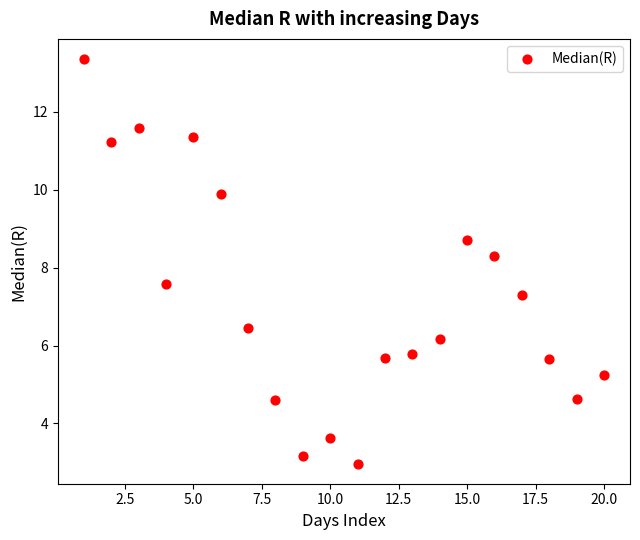

What is the range of X values (max minus min)?

19.0